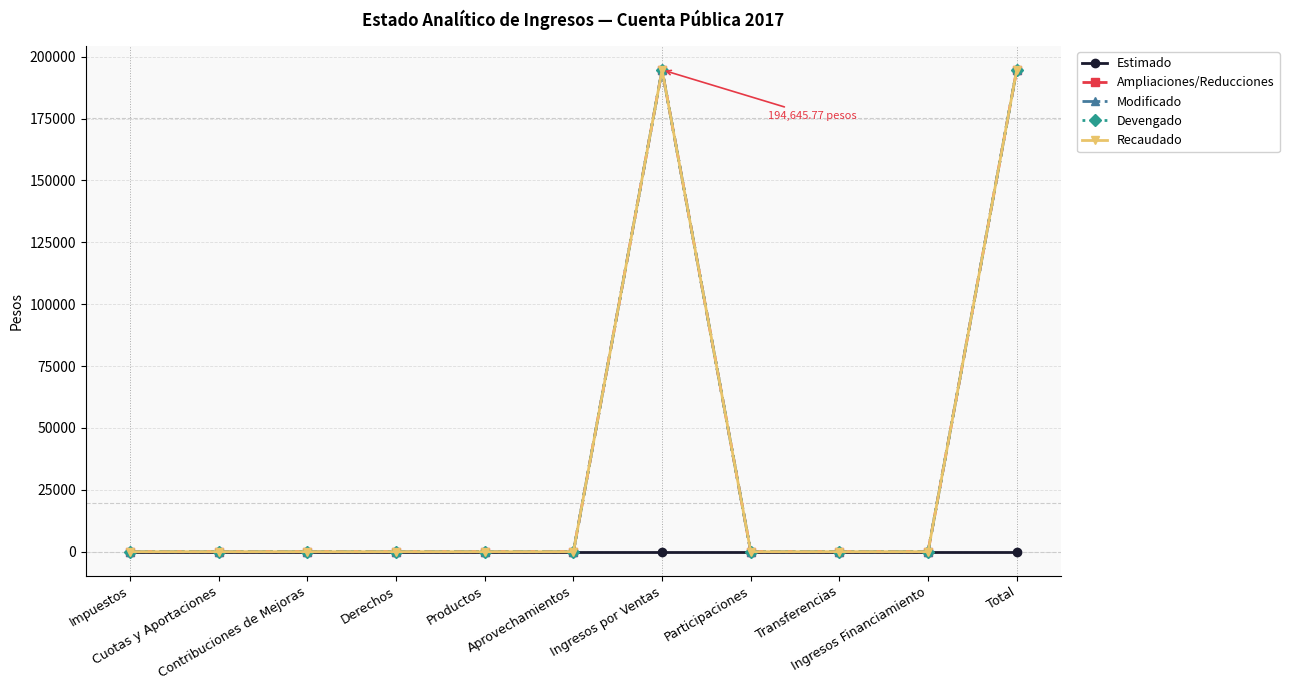

Does the chart have visible grid lines?

Yes